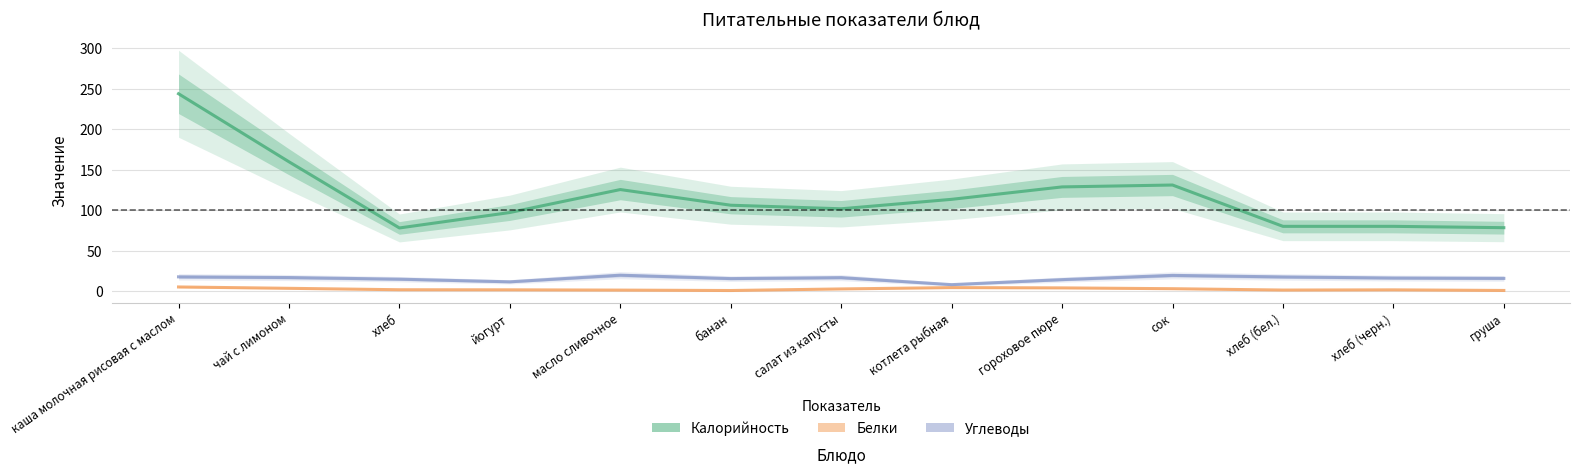

The Углеводы series shows 14.6 at гороховое пюре. True or false?

True